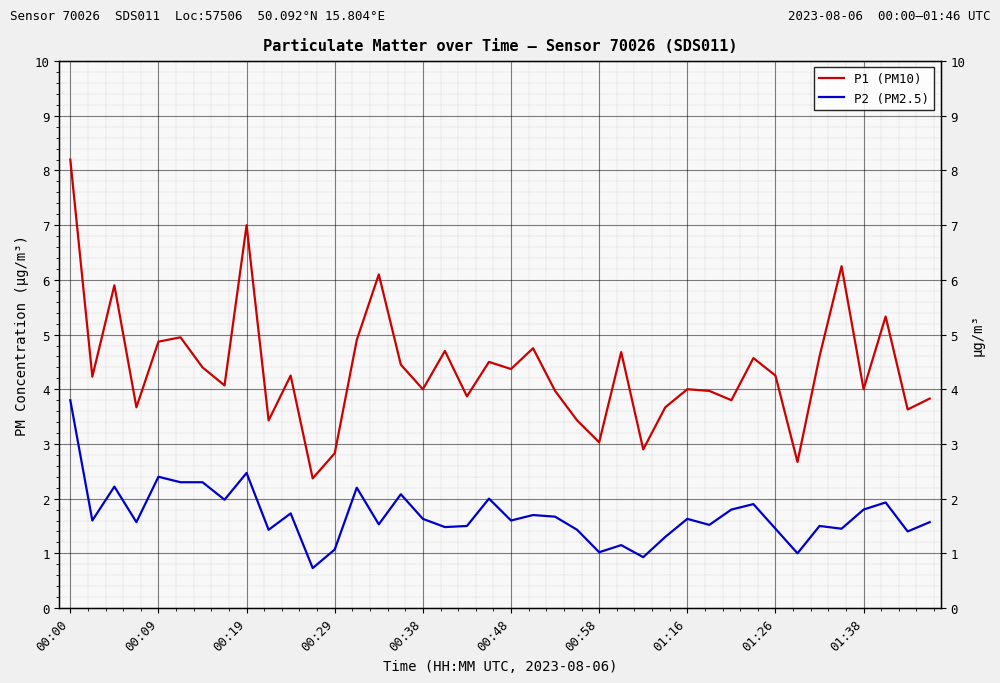

True or false: P2 (PM2.5) and P1 (PM10) cross at least once.

False